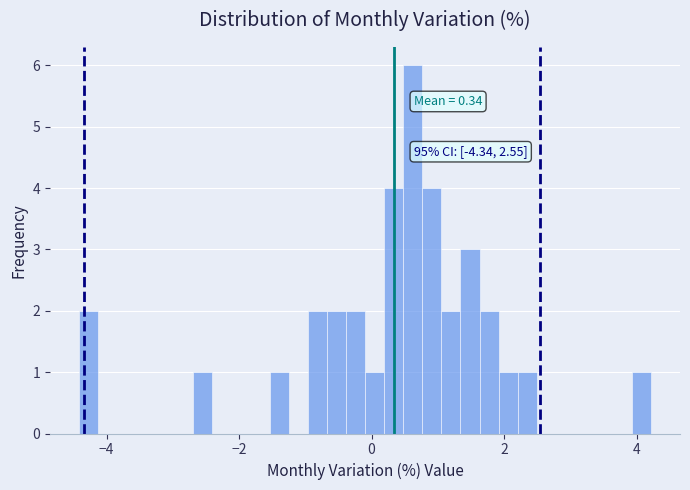

Around what value on the x-axis is the tallest bar? Give the approximate position of its centre, as read against the axis.

0.6